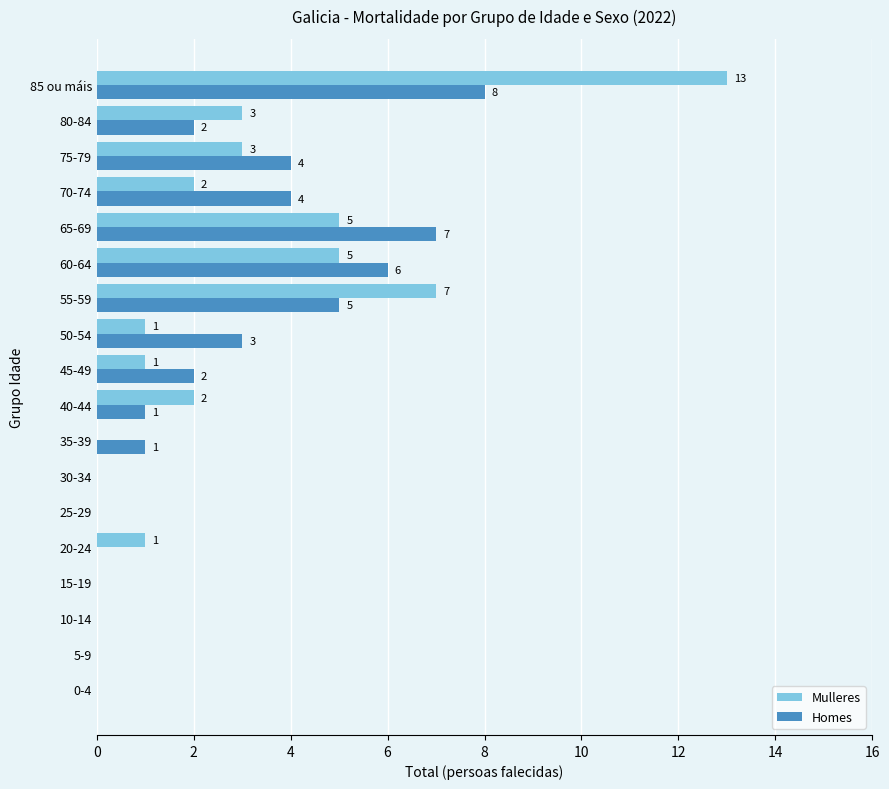

Which category has the highest value in the Homes series?

85 ou máis